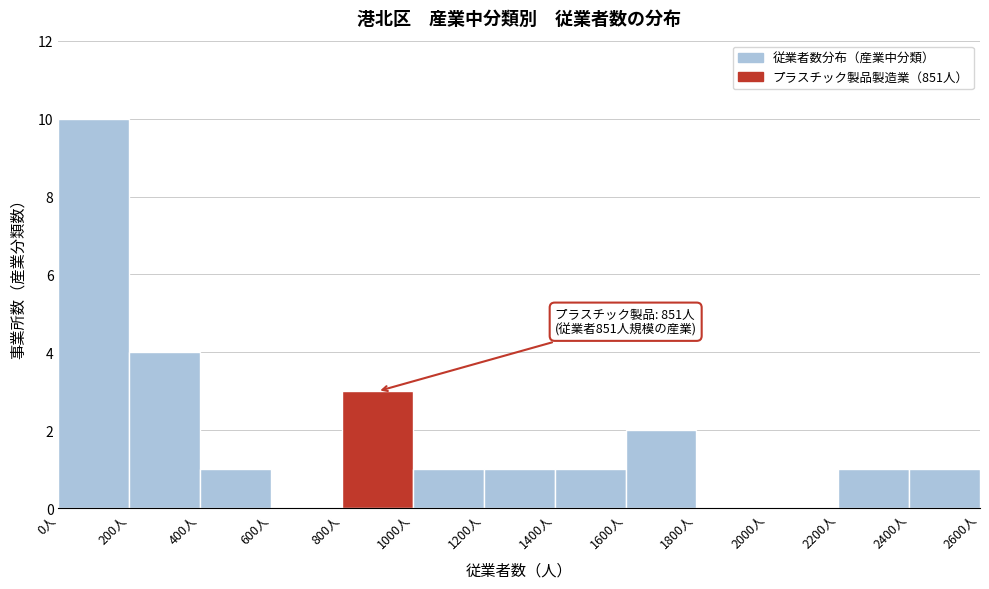

Which range on the x-axis has the tallest bar?

0 to 200